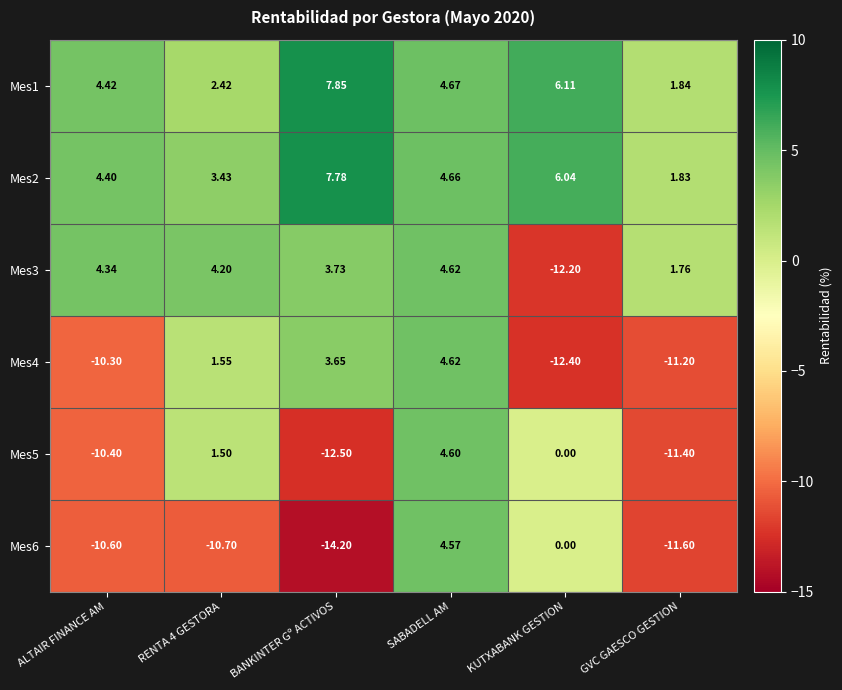

Is the value of Mes1 at KUTXABANK GESTION greater than the value of Mes3 at KUTXABANK GESTION?

Yes